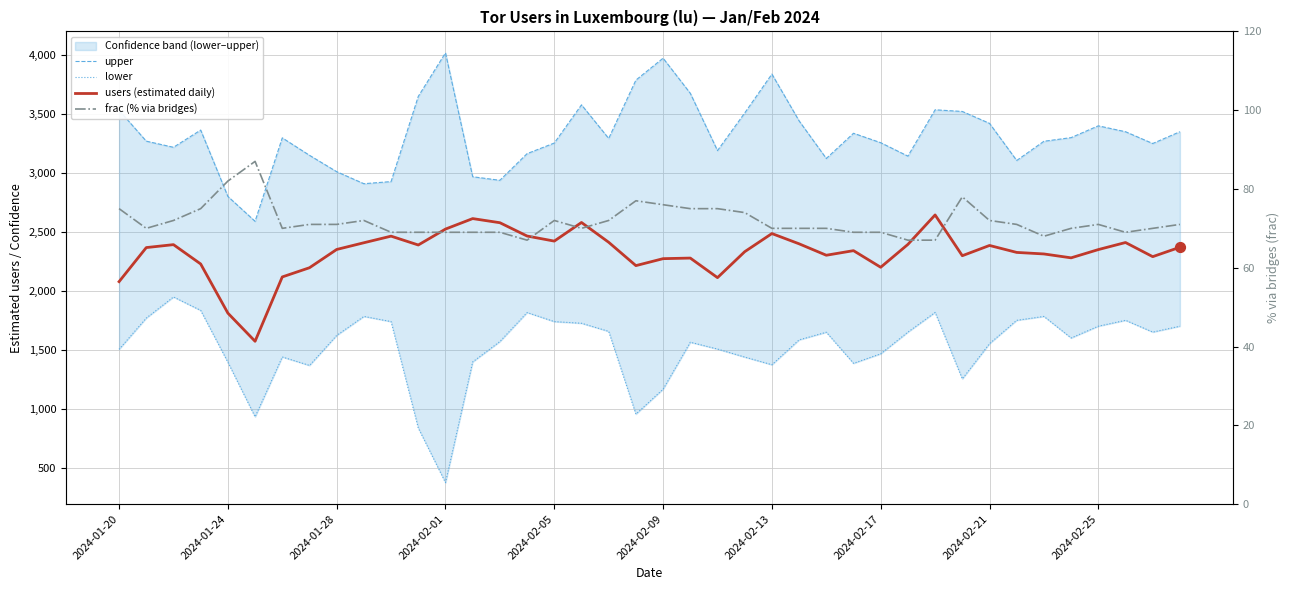

Which series has the widest spread of Y values?

lower